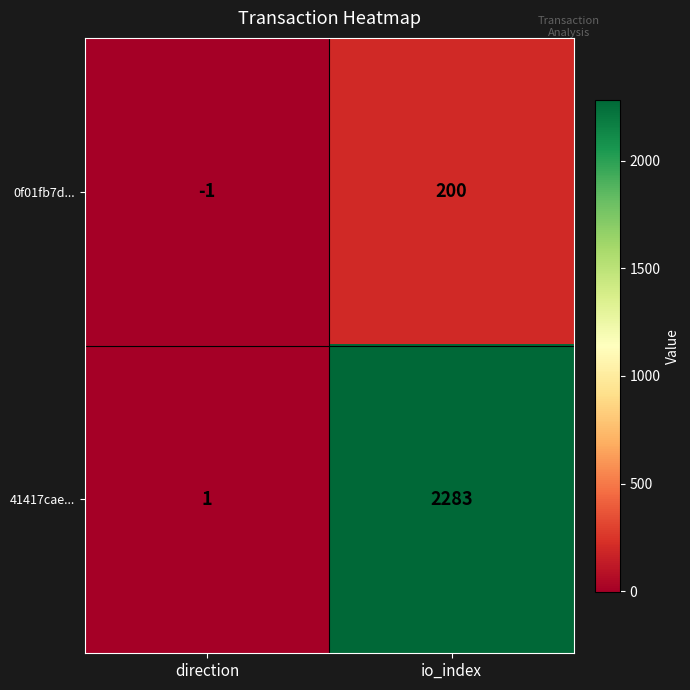

What is the sum of the 41417cae... values at direction and io_index?

2284